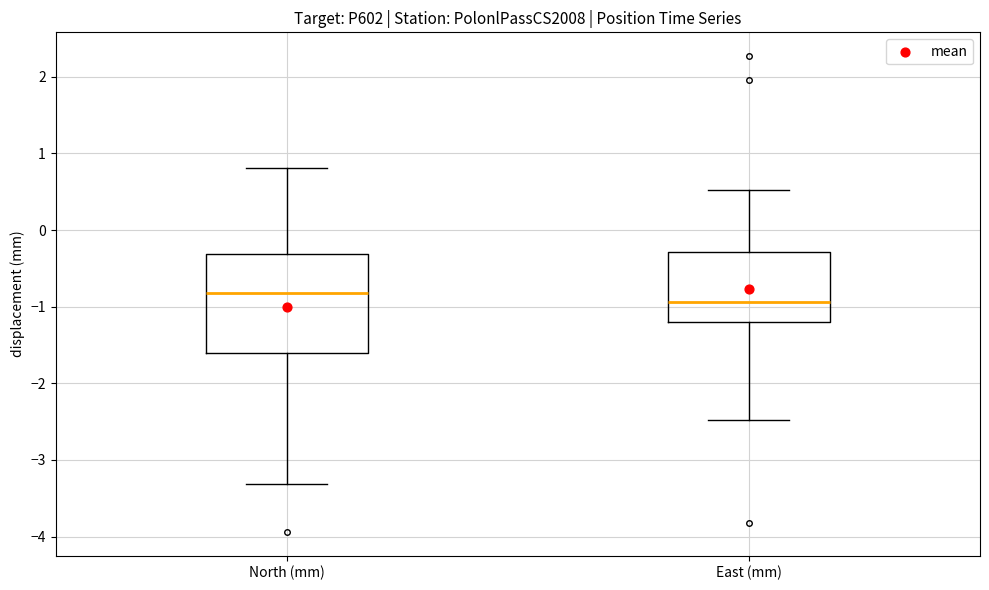

Reading left to right, read every box against the y-axis: the position of its median line, the range the box covers, and the ends of its whiskers. The values are not printed on the chart, so give them approximately, as read against the axis.

North (mm): median -0.8, box -1.6 to -0.3, whiskers -3.3 to 0.8
East (mm): median -0.9, box -1.2 to -0.3, whiskers -2.5 to 0.5